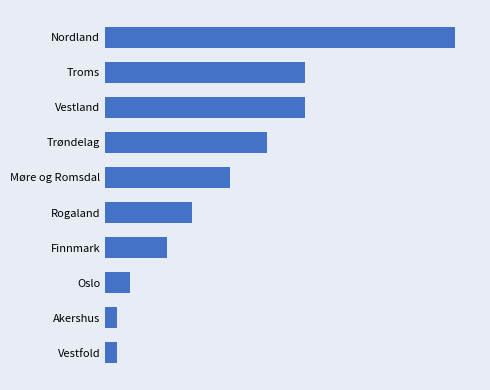

Are the bars horizontal?

Yes